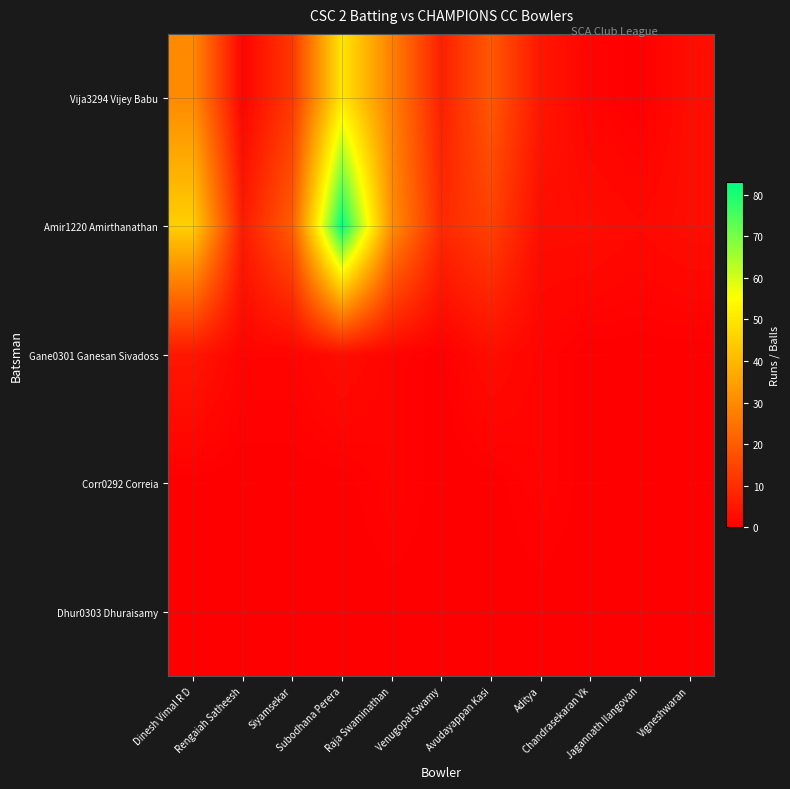

Between Rengaiah Satheesh and Venugopal Swamy, which is larger?

Venugopal Swamy